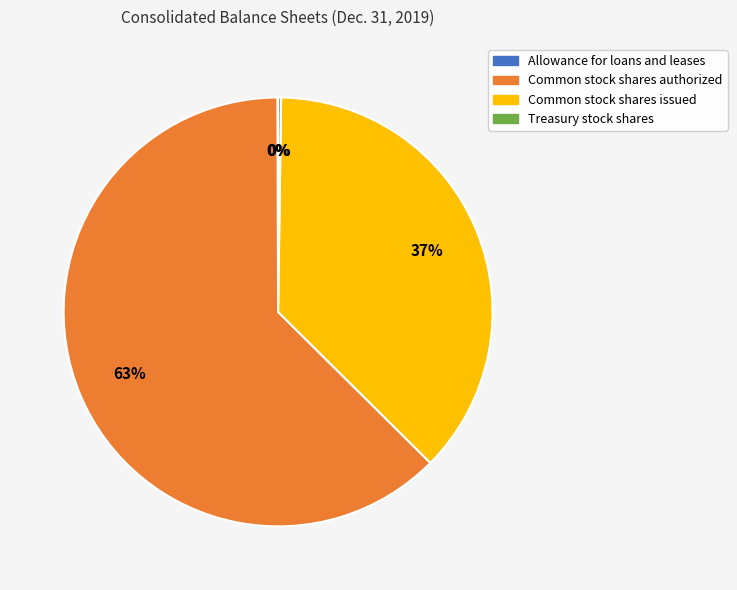

To the nearest percent, what percentage of the pie is Common stock shares issued?

37%